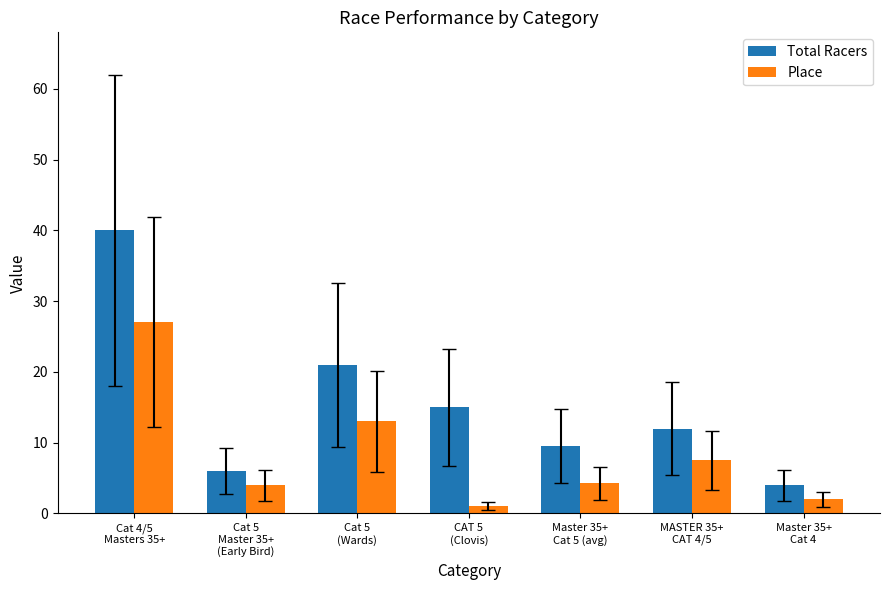

What is the sum of all Place values?

58.8